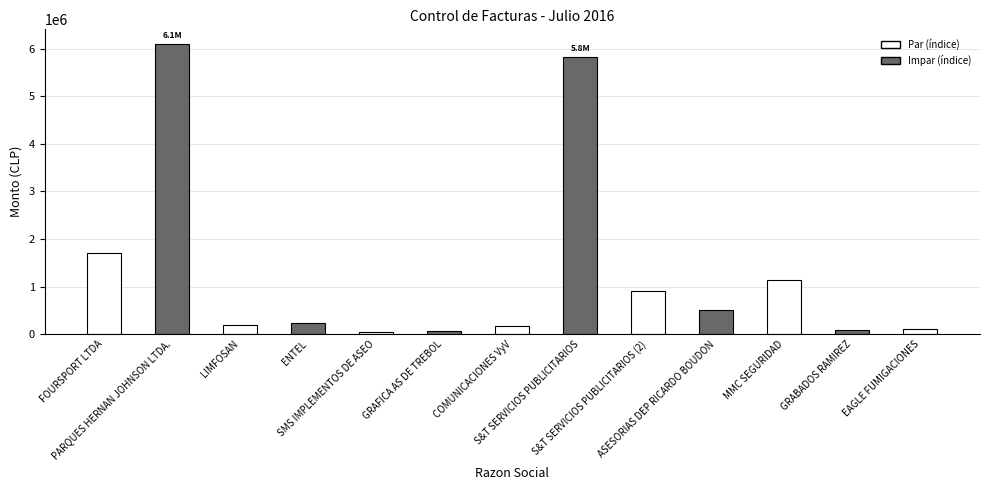

What is the value of the 10th bar from the left?

513842